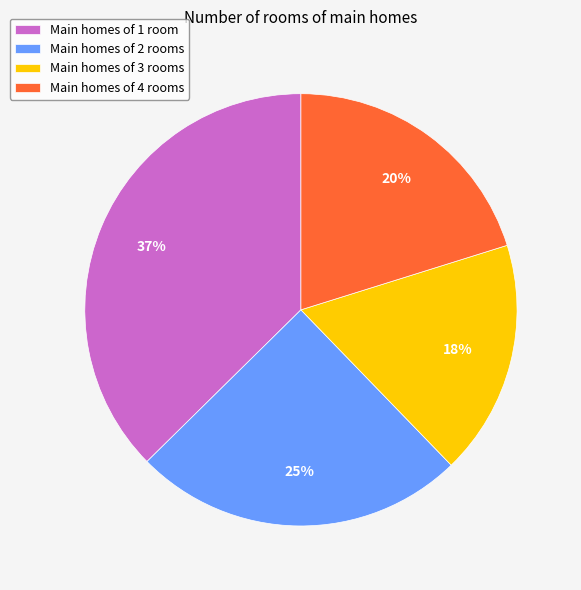

To the nearest percent, what percentage of the pie is Main homes of 2 rooms?

25%